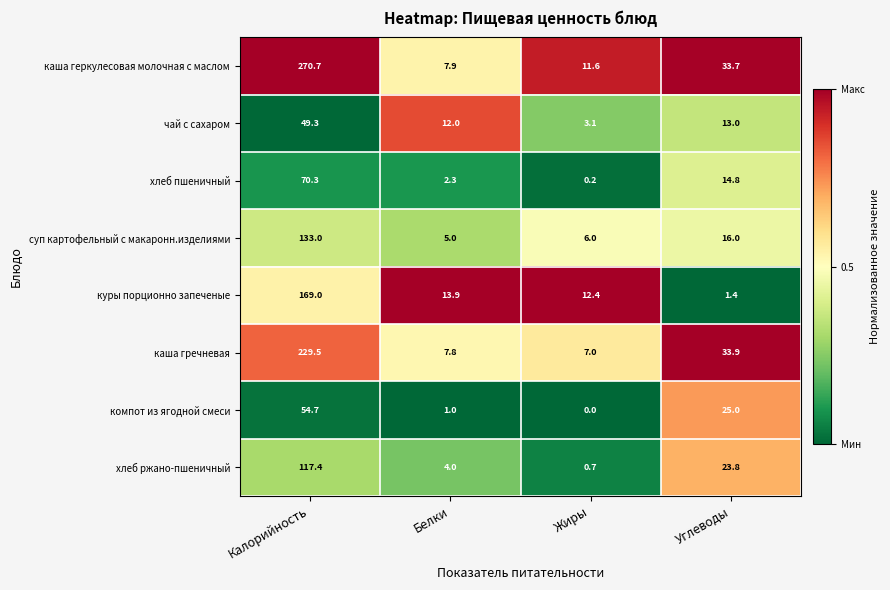

What is the difference between the maximum and second lowest values in the суп картофельный с макаронн.изделиями series?

127.0